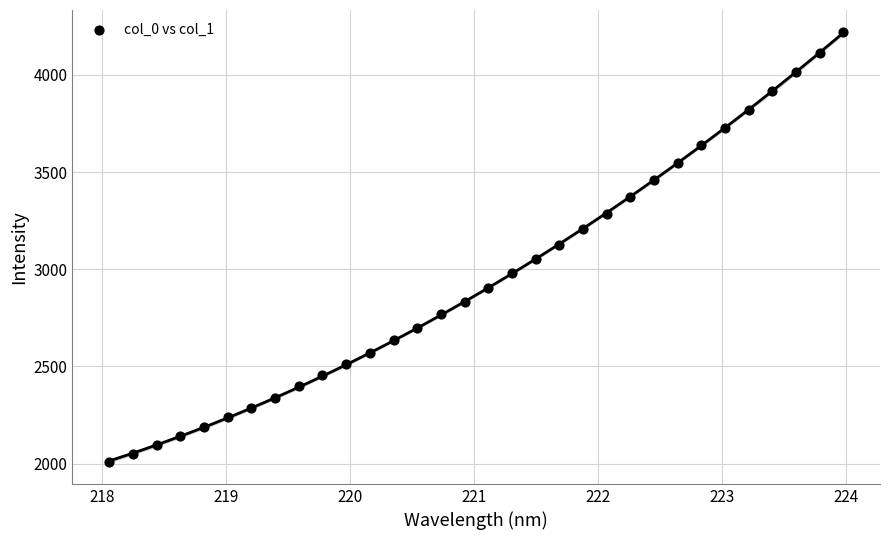

What is the range of Y values (max minus min)?

2216.9